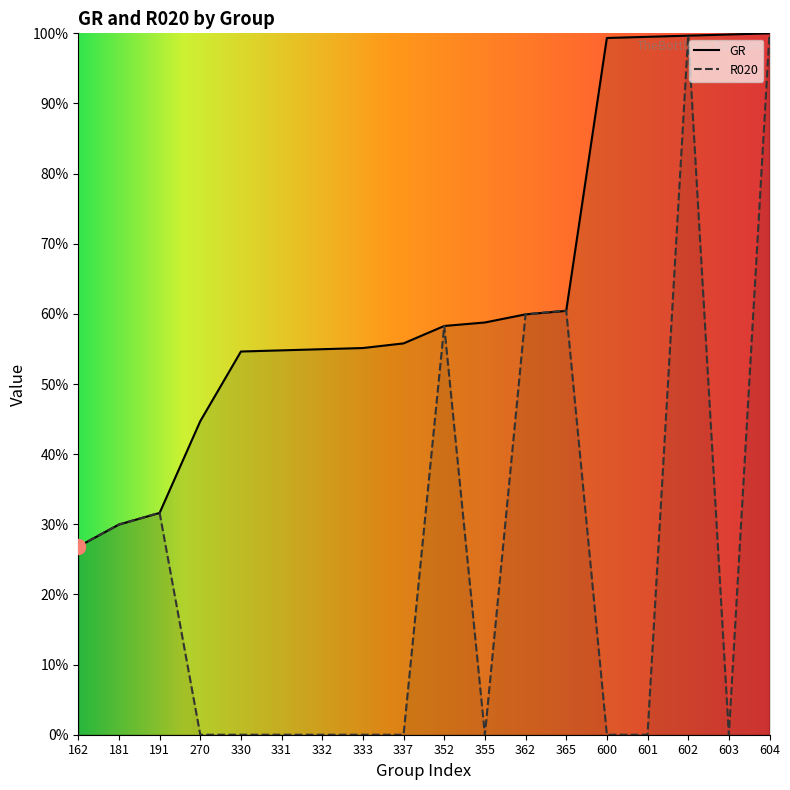

Where is R020 nearest to the value 50?

352